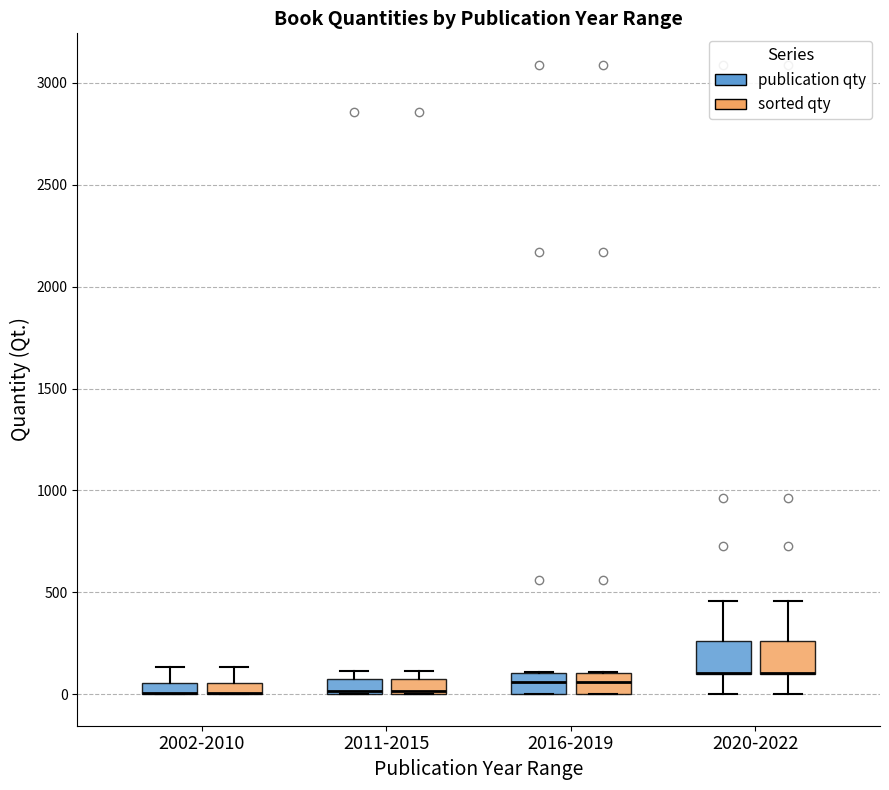

Where does the lower whisker of the box for 2020-2022 (publication qty) end on the y-axis? The values are not printed on the chart, so give them approximately, as read against the axis.

0